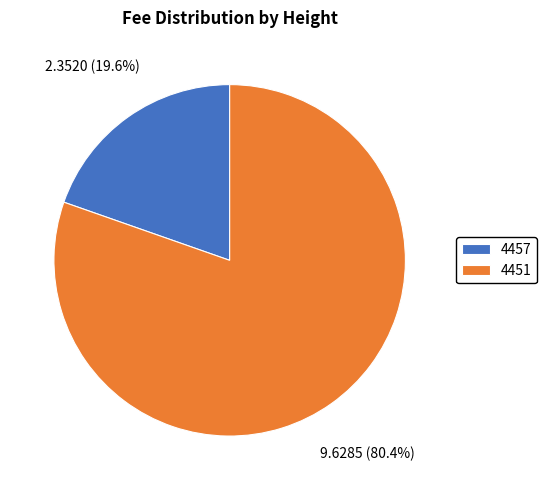

The 4451 slice represents 80% of the pie. True or false?

True